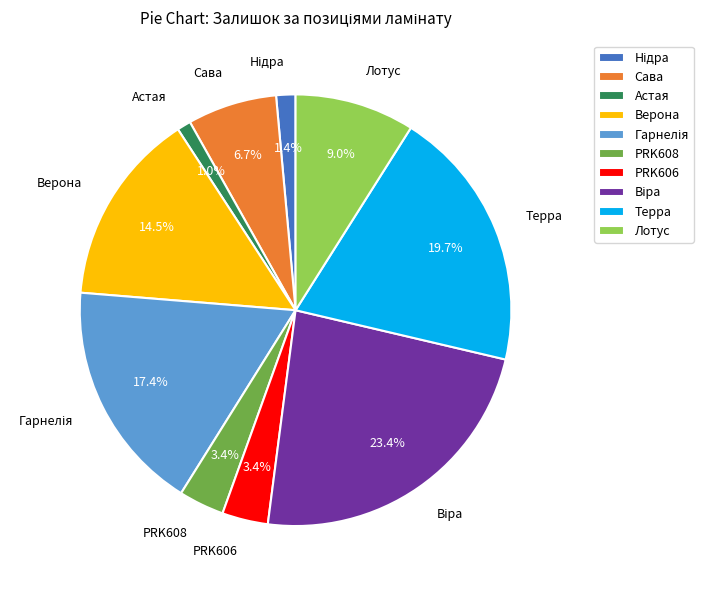

To the nearest percent, what is the difference between the Терра and Сава slice percentages?

13%